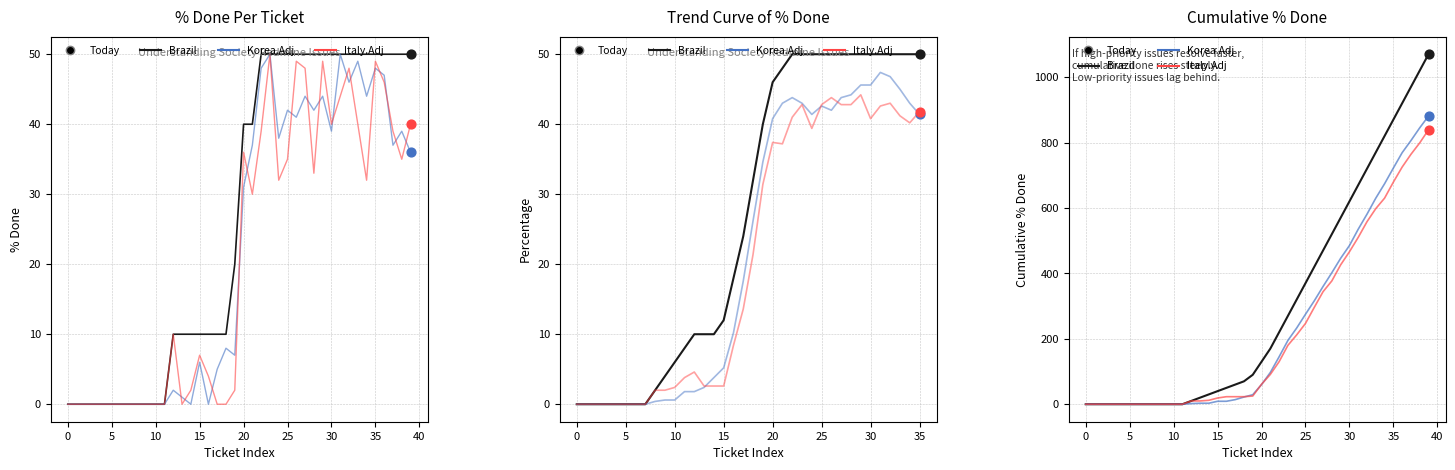

Is the value of Italy.Adj at 27 greater than the value of Korea.Adj at 40?

Yes